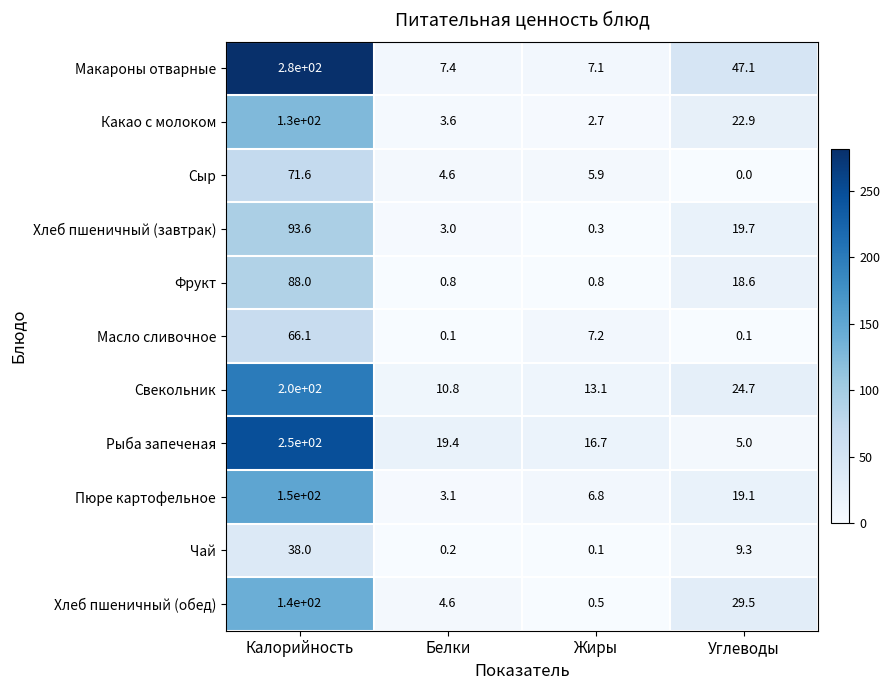

How many data points does each series have?

4